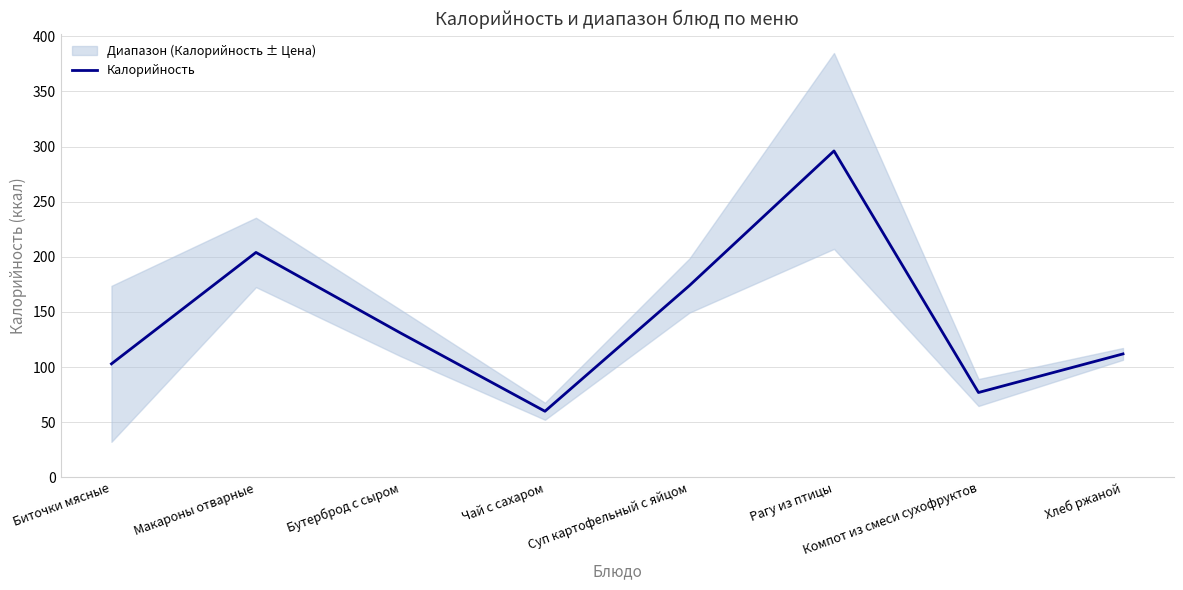

At which label is the value closest to 178?

Суп картофельный с яйцом